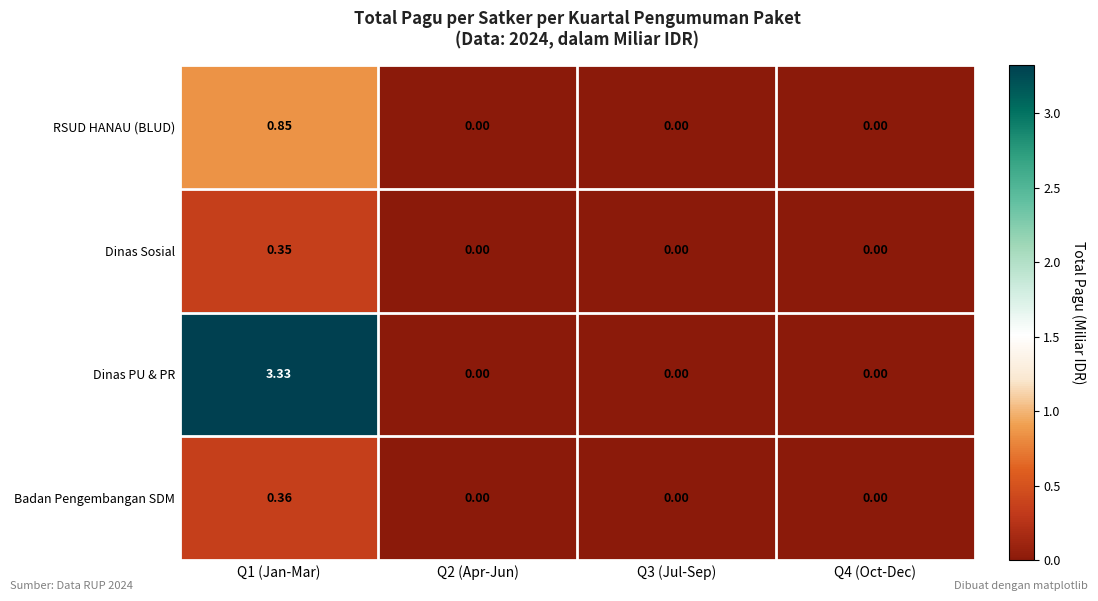

Which series has the largest total across all categories?

Dinas PU & PR